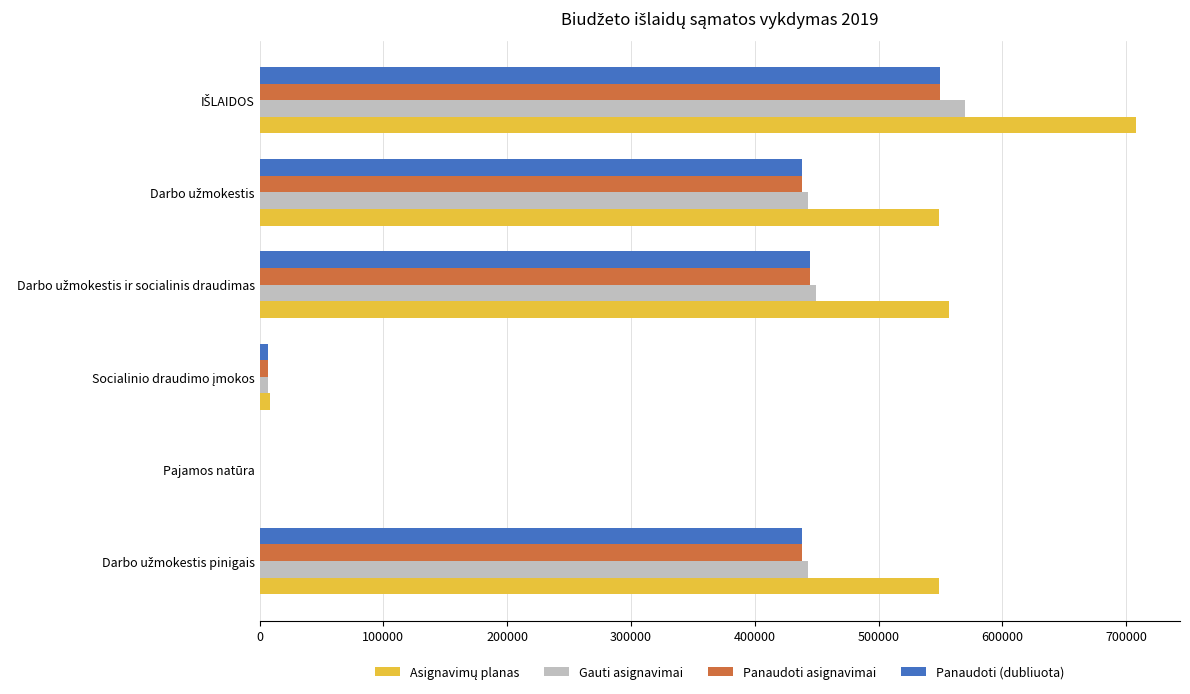

What is the greatest value displayed?

708100.0